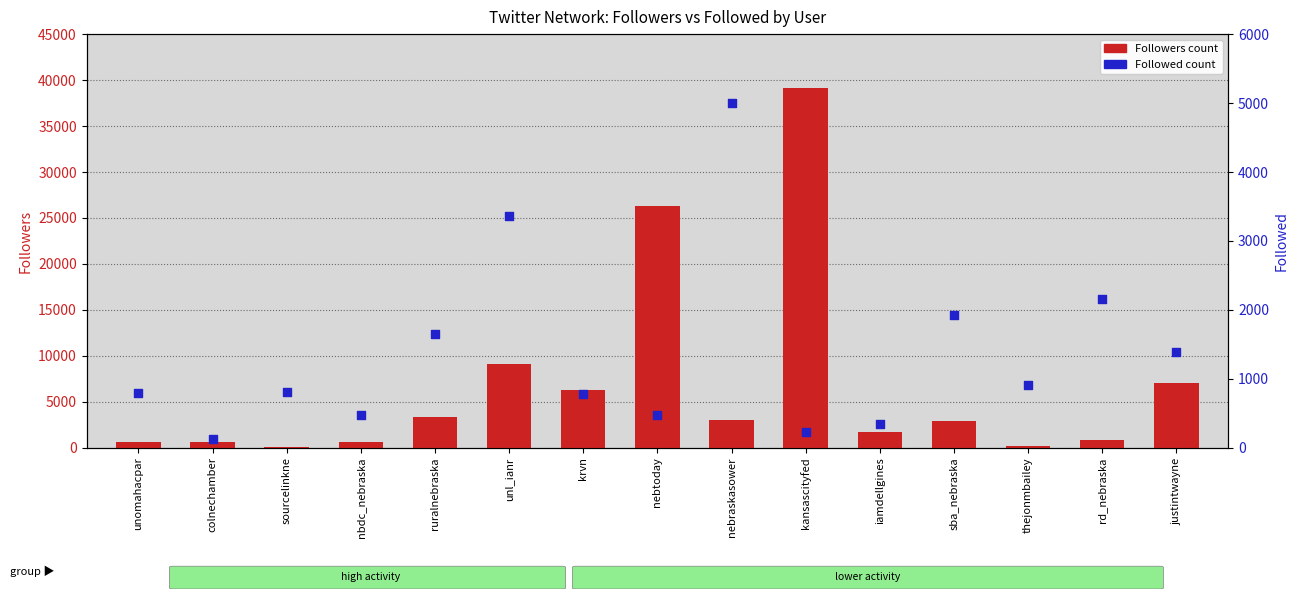

At which category is the sum across all series the highest?

kansascityfed